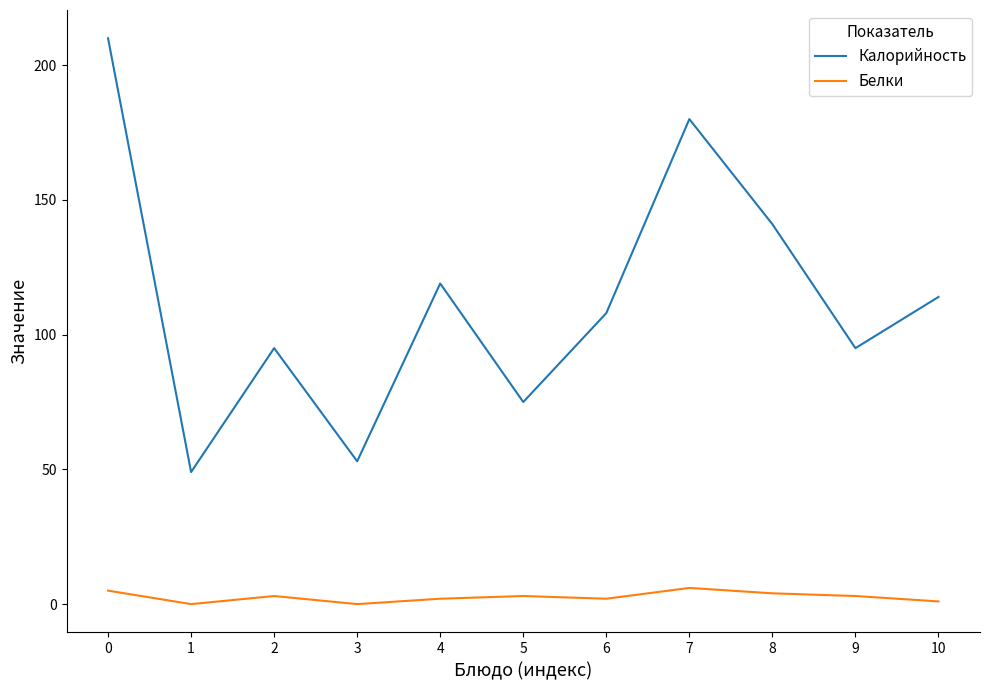

What is the lowest value of the Калорийность series?

49